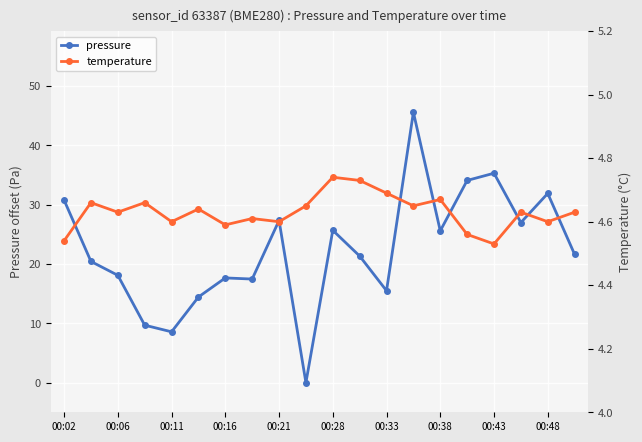

True or false: pressure and temperature cross at least once.

True